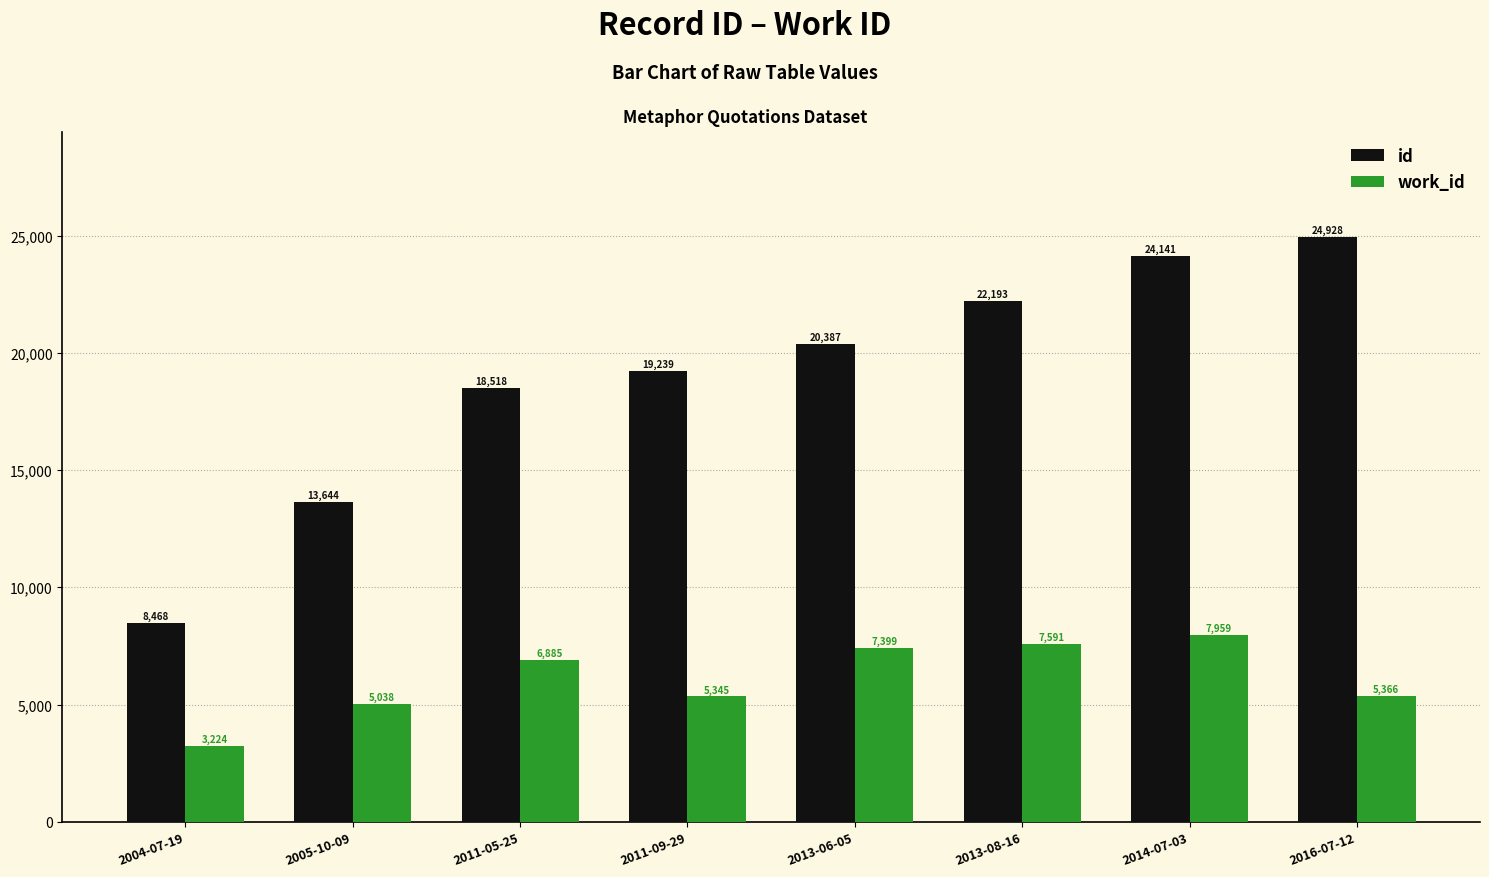

How many data points in work_id are less than 6885?

4